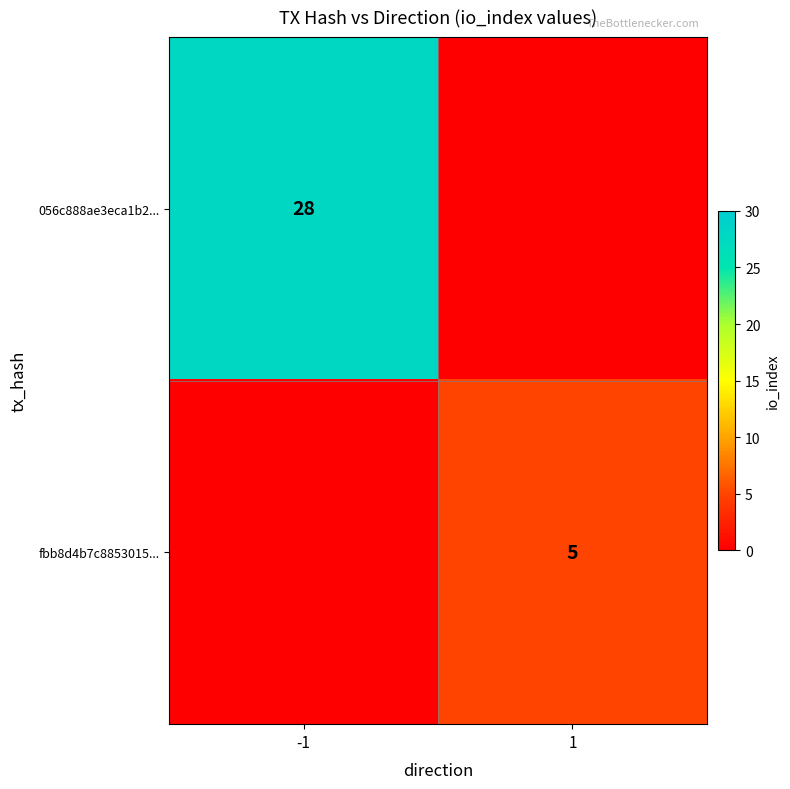

Is it true that fbb8d4b7c8853015... equals 5 at 1?

True